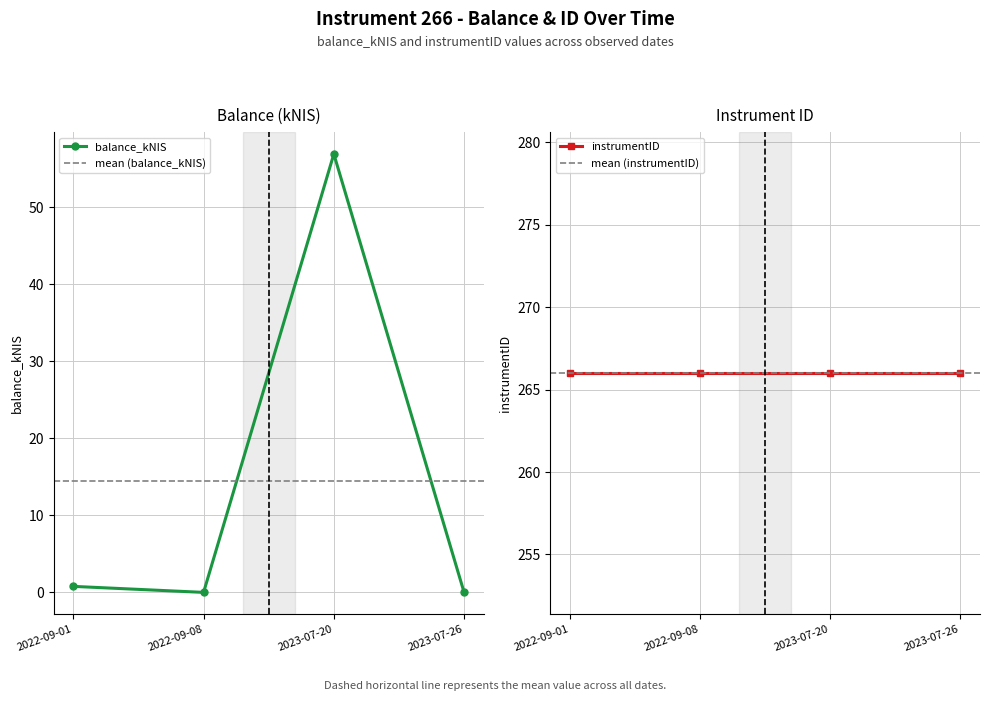

Is this an area chart (filled region under the line)?

No